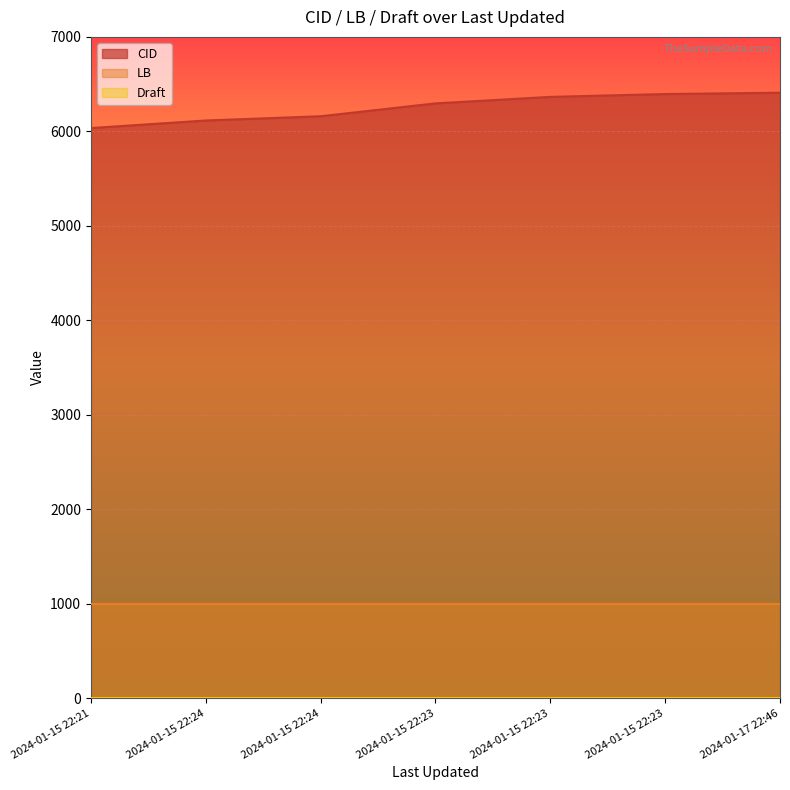

Reading left to right, list all the values displayed in this chart.

CID: 2024-01-15 22:21=6035	2024-01-15 22:24=6115	2024-01-15 22:24=6160	2024-01-15 22:23=6296	2024-01-15 22:23=6365	2024-01-15 22:23=6395	2024-01-17 22:46=6409
LB: 2024-01-15 22:21=1001	2024-01-15 22:24=1001	2024-01-15 22:24=1001	2024-01-15 22:23=1001	2024-01-15 22:23=1001	2024-01-15 22:23=1001	2024-01-17 22:46=1001
Draft: 2024-01-15 22:21=4	2024-01-15 22:24=4	2024-01-15 22:24=4	2024-01-15 22:23=4	2024-01-15 22:23=4	2024-01-15 22:23=4	2024-01-17 22:46=4